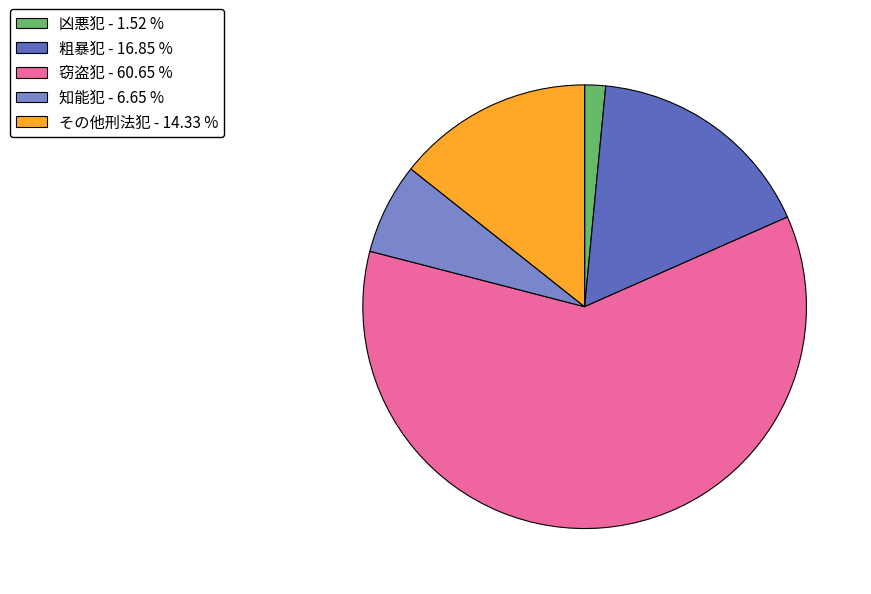

Does 窃盗犯 - 60.65 % represent more than half of the total?

Yes